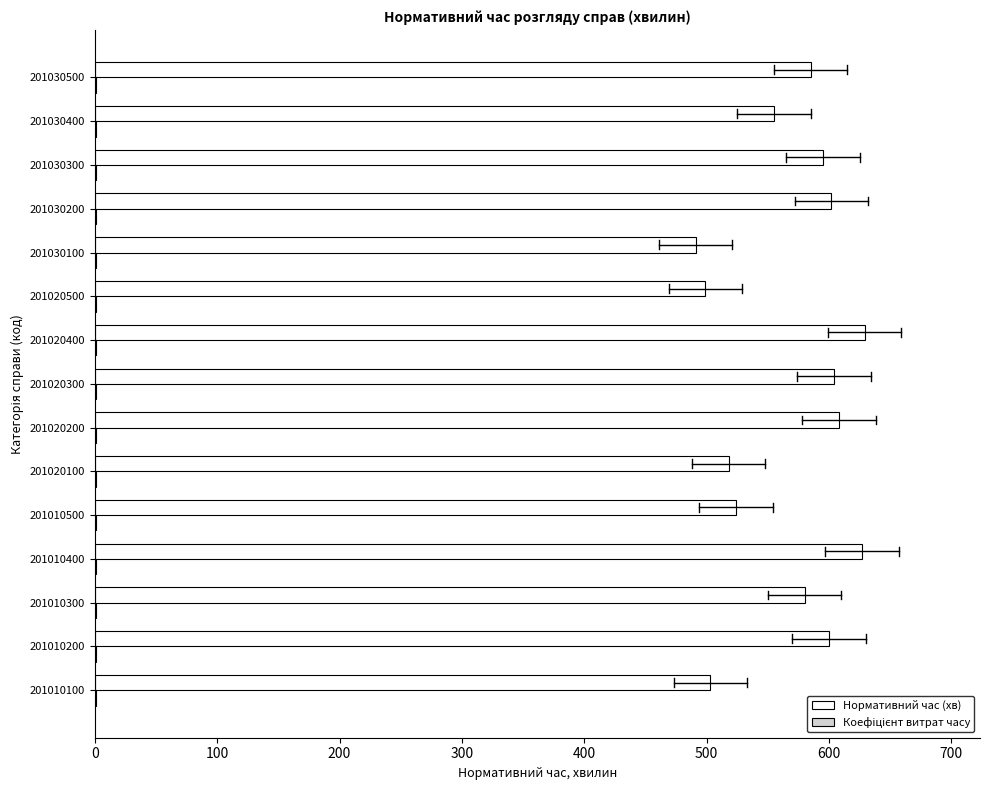

What is the sum of all Нормативний час (хв) values?

8520